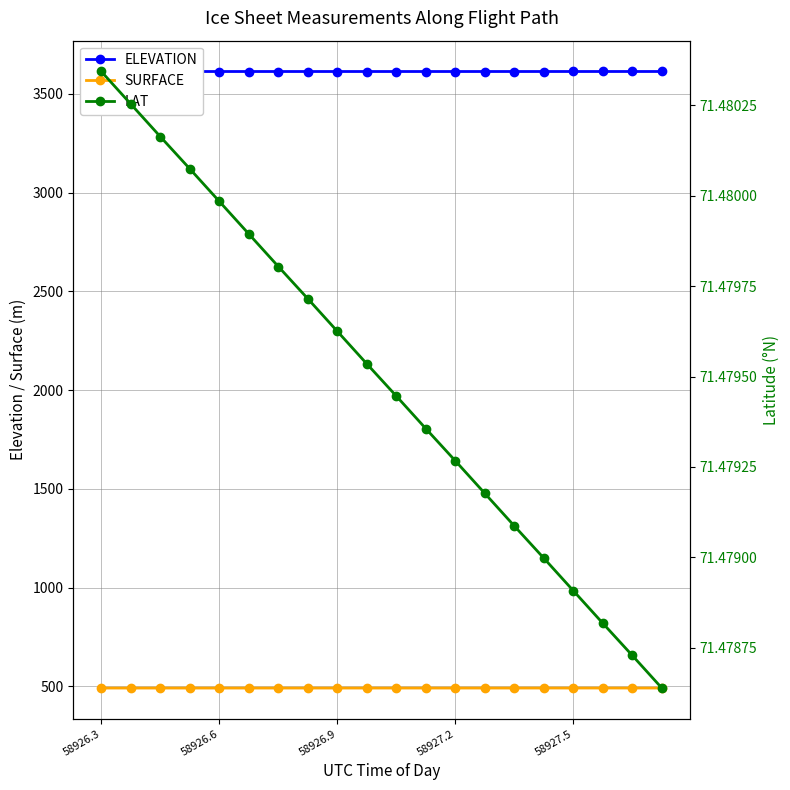

Reading left to right, extract all data points from this chart.

ELEVATION: 3613.0	3613.0	3613.0	3613.0	3613.0	3613.0	3613.0	3613.0	3613.0	3613.0	3613.0	3613.0	3613.0	3613.0	3613.0	3613.0	3613.0	3613.0	3613.0	3613.0
SURFACE: 492.1	492.1	492.1	492.1	492.1	492.1	492.1	492.2	492.2	492.2	492.2	492.2	492.2	492.2	492.2	492.2	492.2	492.3	492.3	492.3
LAT: 71.5	71.5	71.5	71.5	71.5	71.5	71.5	71.5	71.5	71.5	71.5	71.5	71.5	71.5	71.5	71.5	71.5	71.5	71.5	71.5